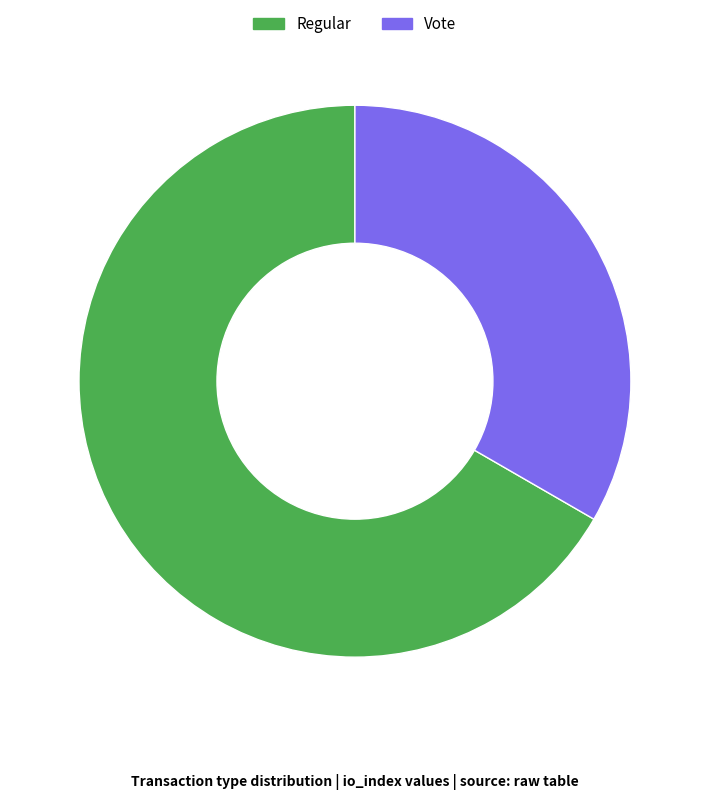

Do Regular and Vote together represent more than half of the pie?

Yes